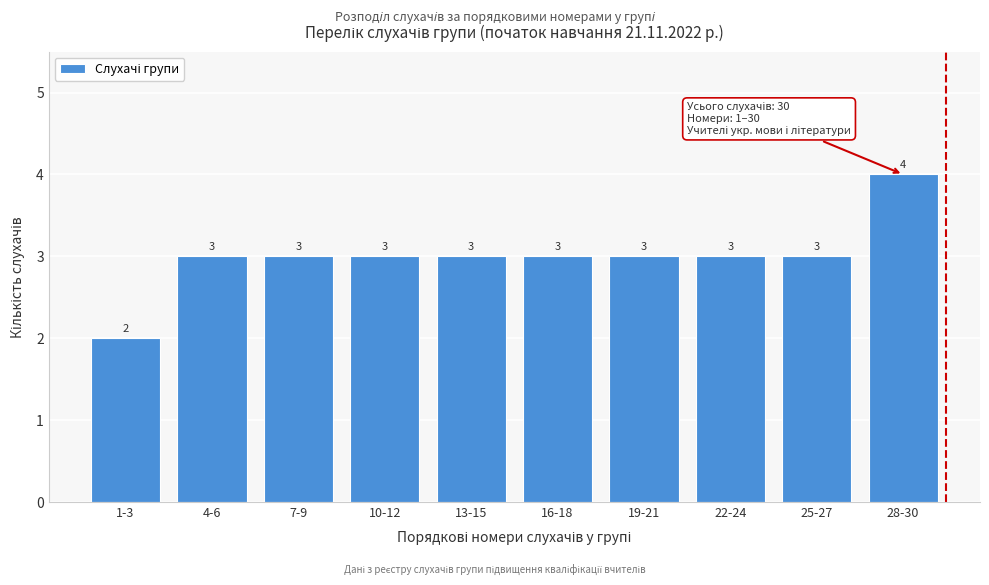

Reading left to right, what are all the values shown in this chart?

2	3	3	3	3	3	3	3	3	4